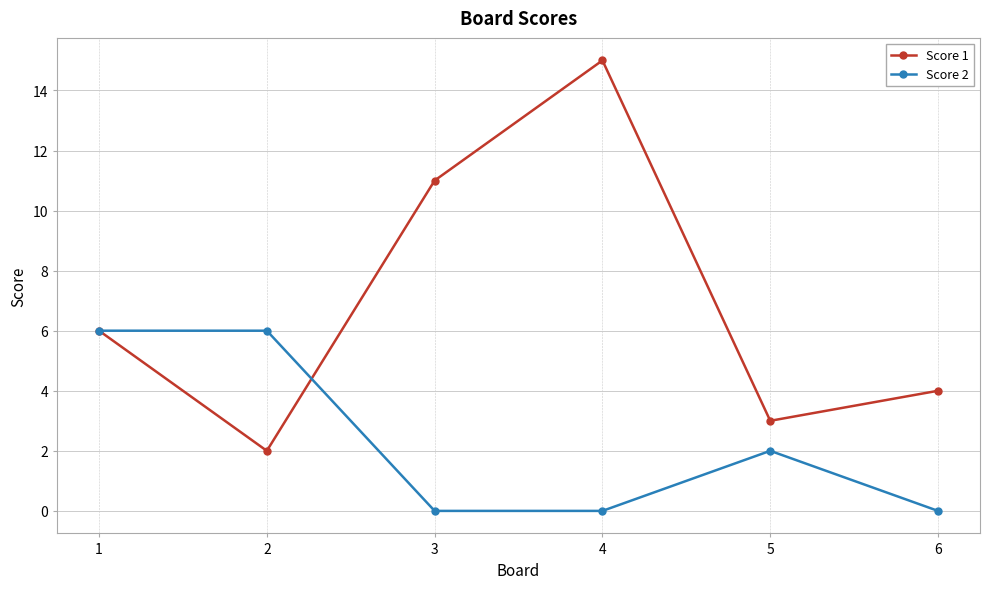

How many values in the Score 2 series are below 2?

3